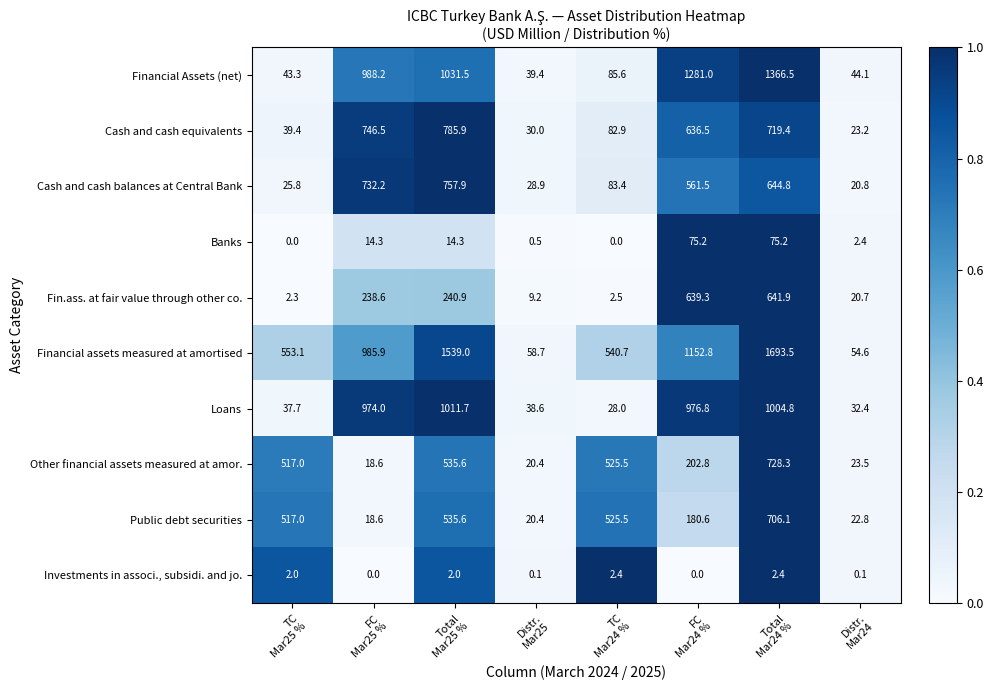

Which series changed the most between TC
Mar25 % and FC
Mar25 %?

Financial Assets (net)